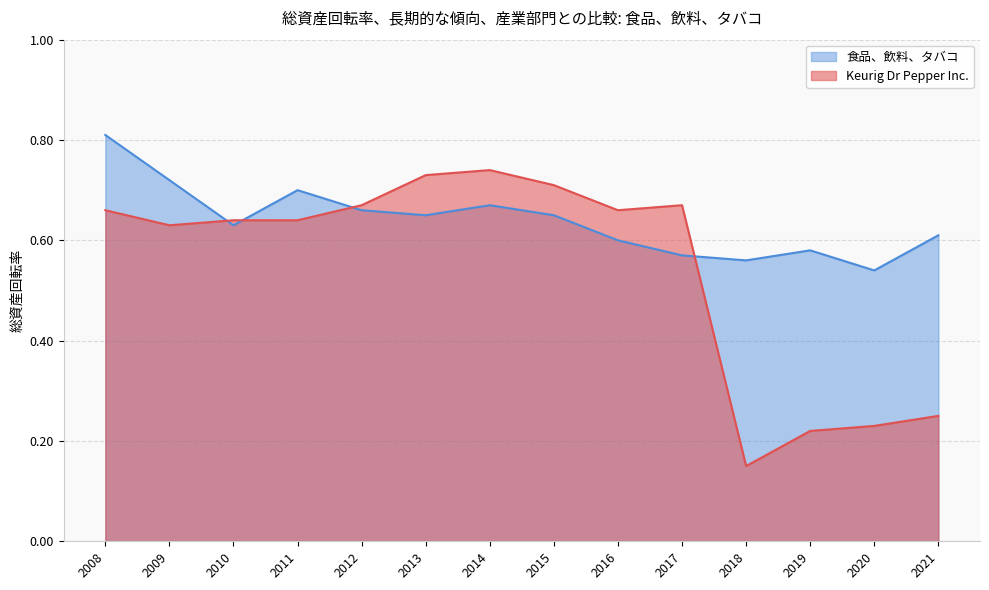

What is the difference between the maximum and second lowest values in the Keurig Dr Pepper Inc. series?

0.5